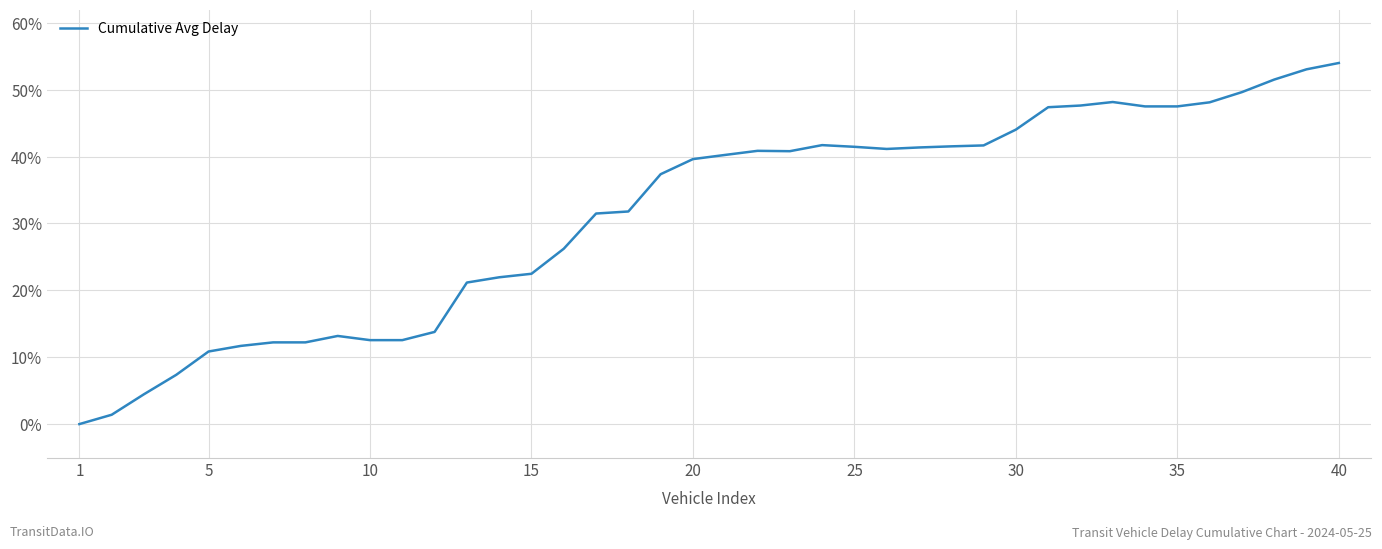

What is the greatest value displayed?

54.0